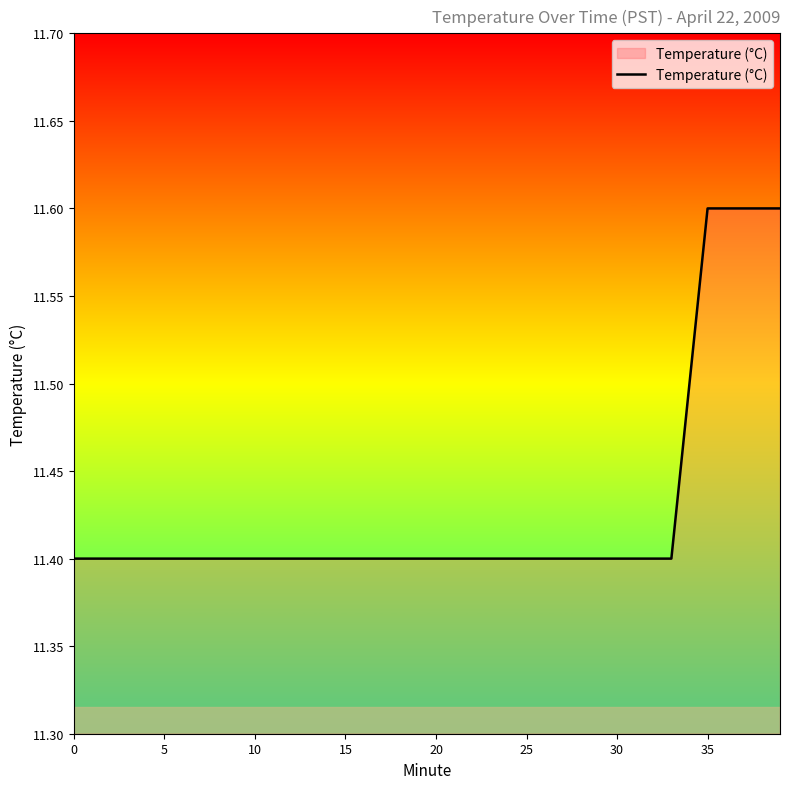

What is the greatest value displayed?

11.6